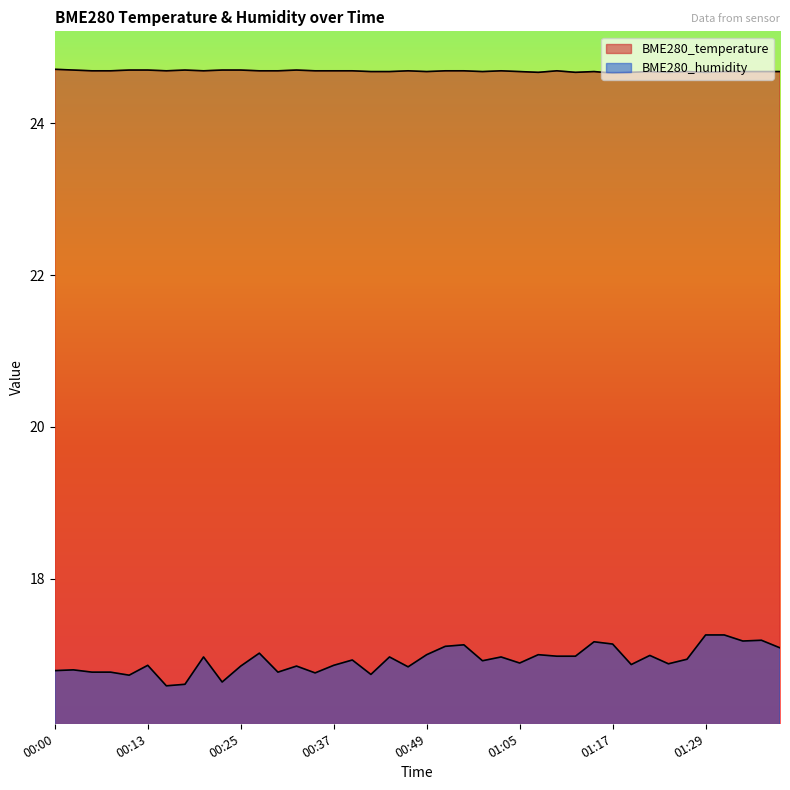

In BME280_humidity, how many points are higher than both neighbors (excluding endpoints)?

13